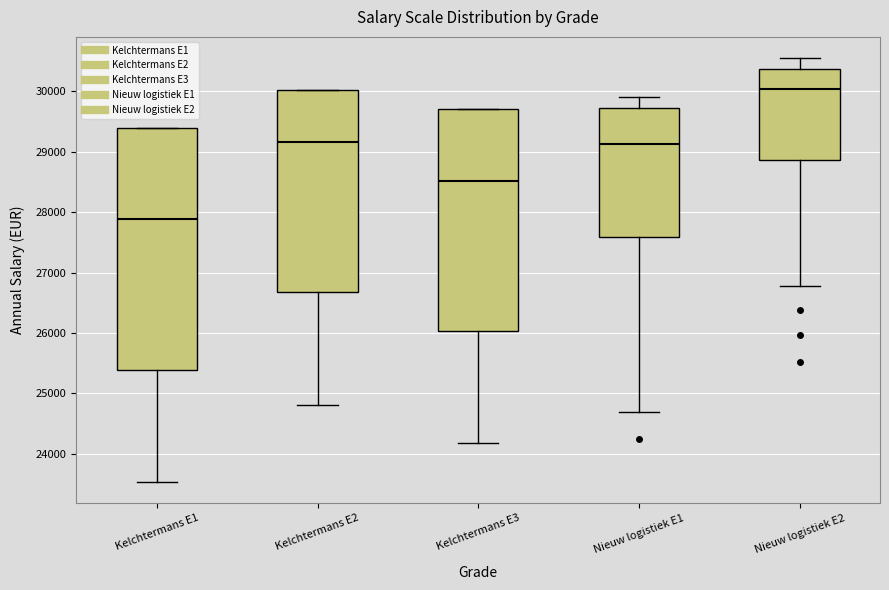

Reading left to right, read every box against the y-axis: the position of its median line, the range the box covers, and the ends of its whiskers. The values are not printed on the chart, so give them approximately, as read against the axis.

Kelchtermans E1: median 27900, box 25400 to 29400, whiskers 23500 to 29400
Kelchtermans E2: median 29200, box 26700 to 30000, whiskers 24800 to 30000
Kelchtermans E3: median 28500, box 26000 to 29700, whiskers 24200 to 29700
Nieuw logistiek E1: median 29100, box 27600 to 29700, whiskers 24700 to 29900
Nieuw logistiek E2: median 30000, box 28900 to 30400, whiskers 26800 to 30600